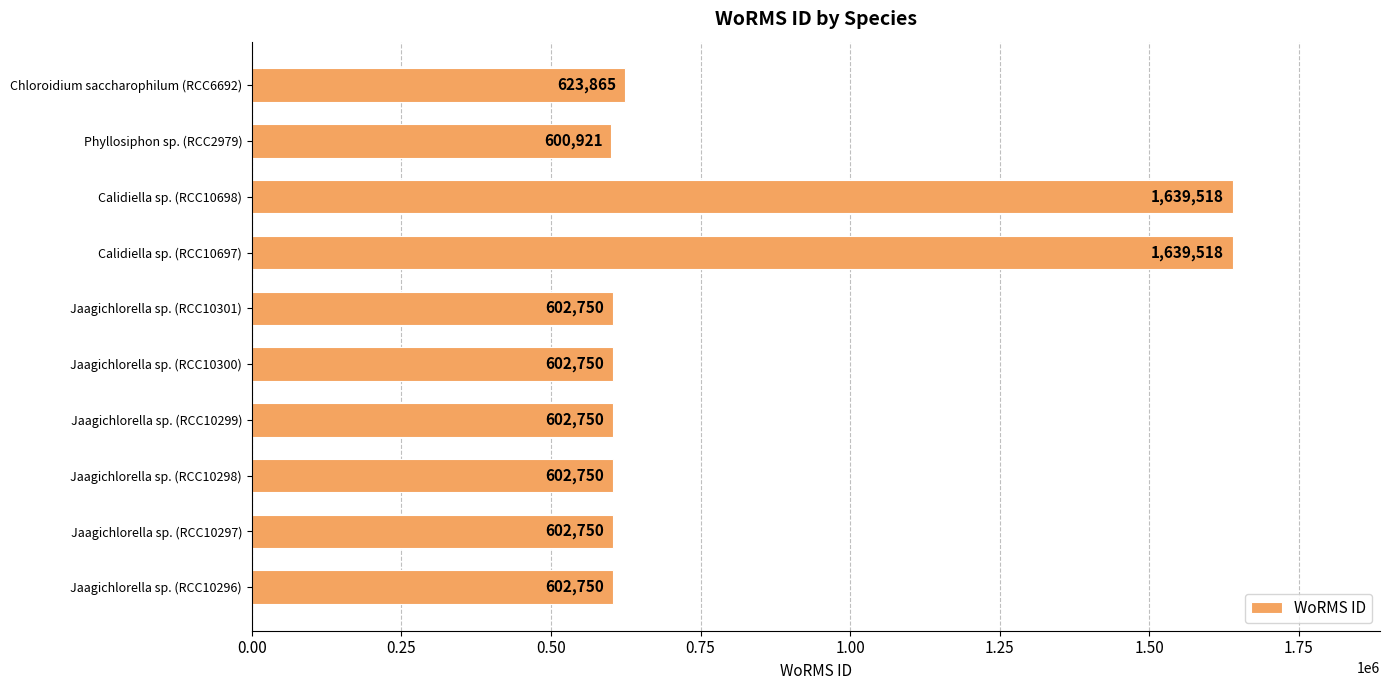

Which label corresponds to the smallest value in the chart?

Phyllosiphon sp. (RCC2979)